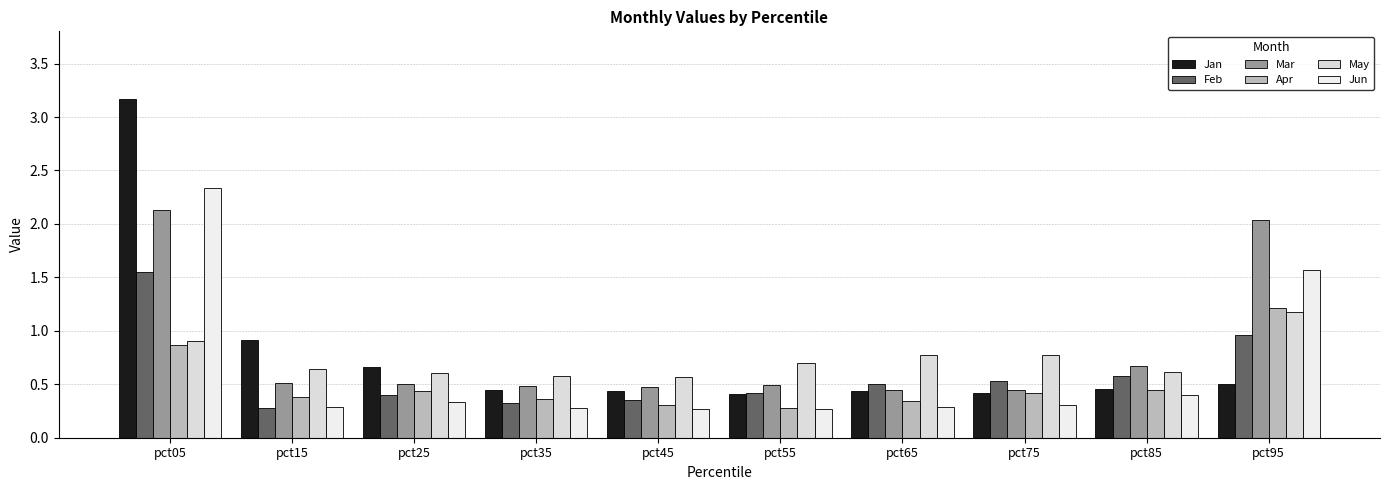

What is the spread (max minus min) of values at pct25?

0.3